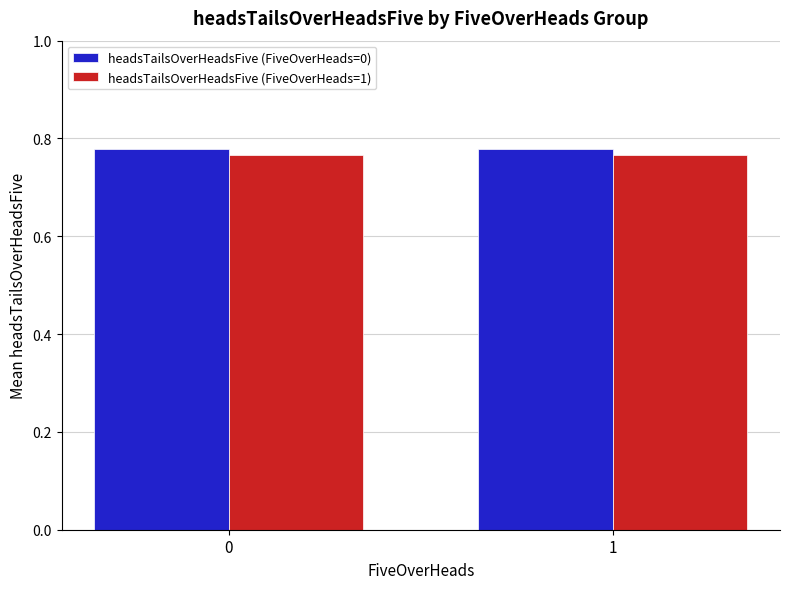

Rank the series by their maximum value, from lowest to highest.

headsTailsOverHeadsFive (FiveOverHeads=1), headsTailsOverHeadsFive (FiveOverHeads=0)